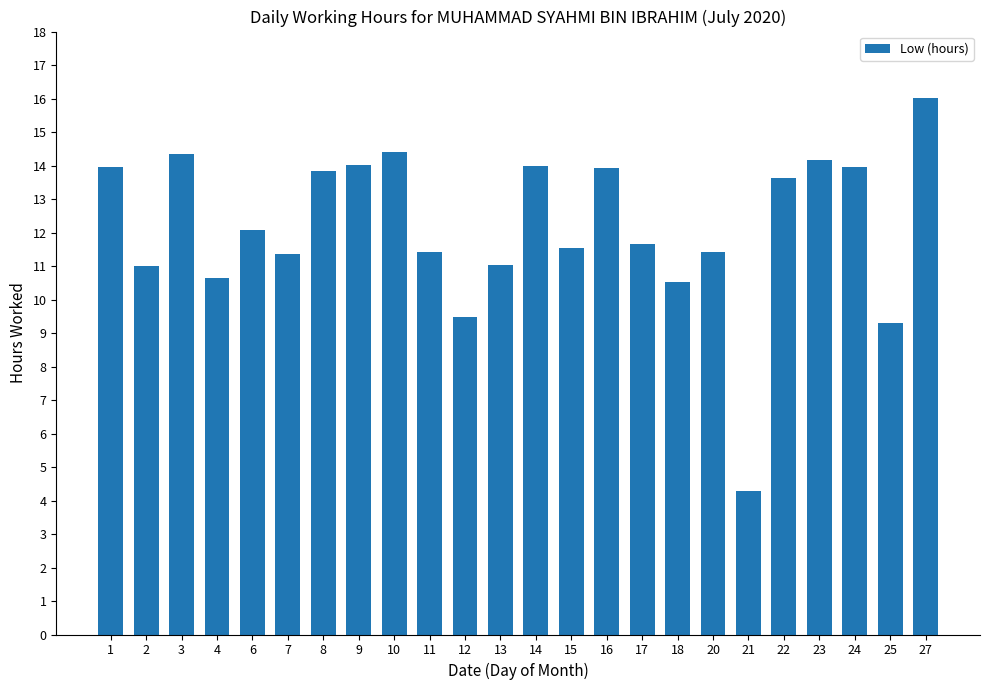

What is the sum of all values?

292.0